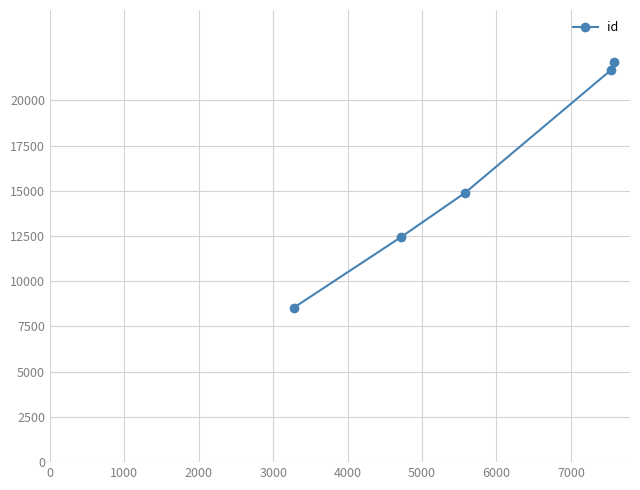

What is the value of the 5th point from the left?

22136